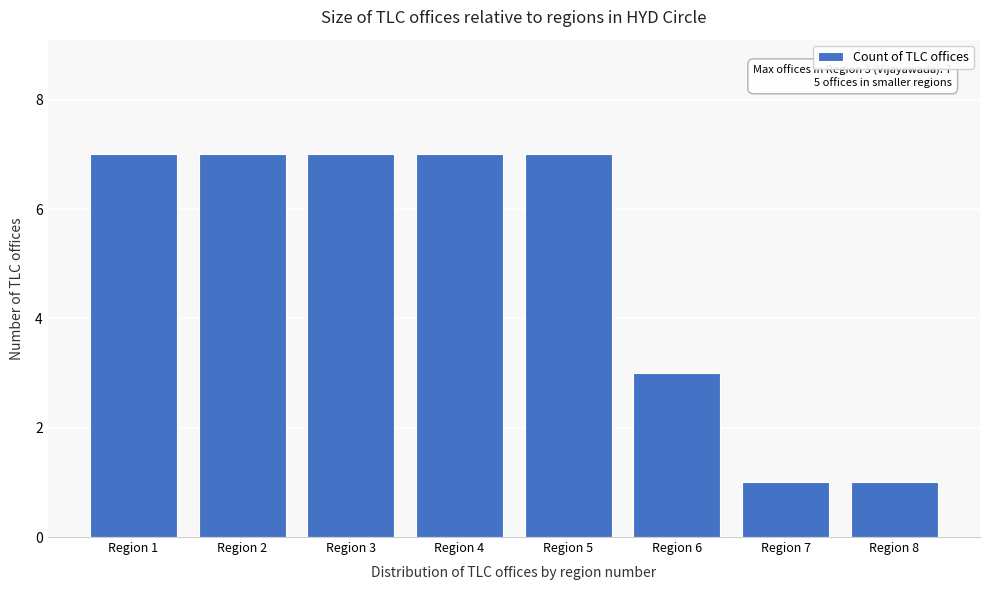

Reading left to right, transcribe all the data shown in this chart.

Region 1=7	Region 2=7	Region 3=7	Region 4=7	Region 5=7	Region 6=3	Region 7=1	Region 8=1